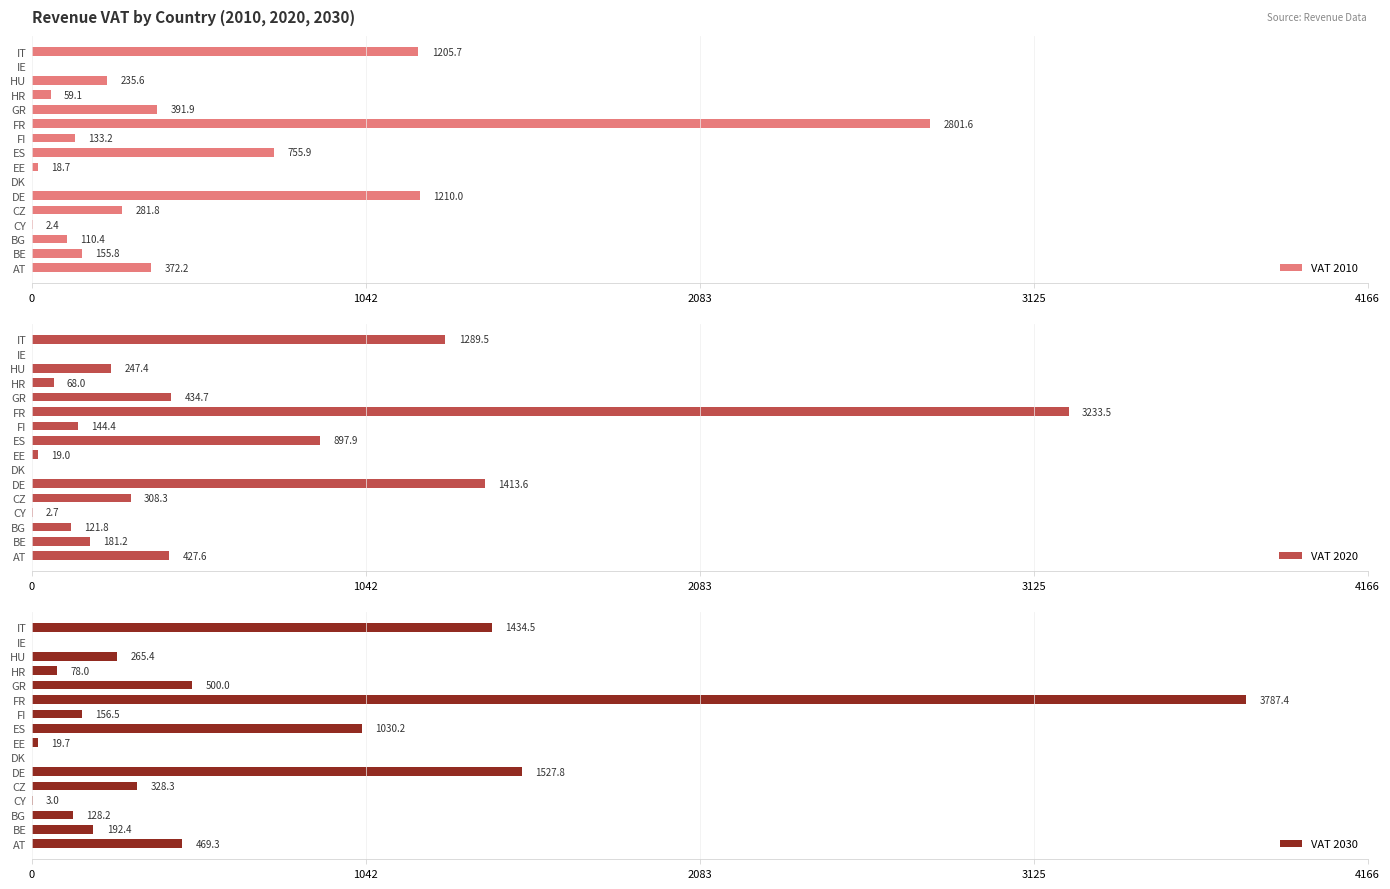

At which label does VAT 2010 reach its peak?

FR